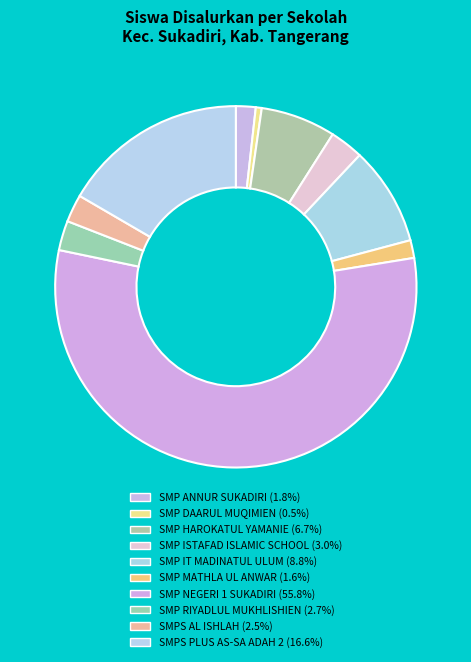

Combined, what portion of the pie is SMPS AL ISHLAH and SMP IT MADINATUL ULUM?

11.3%